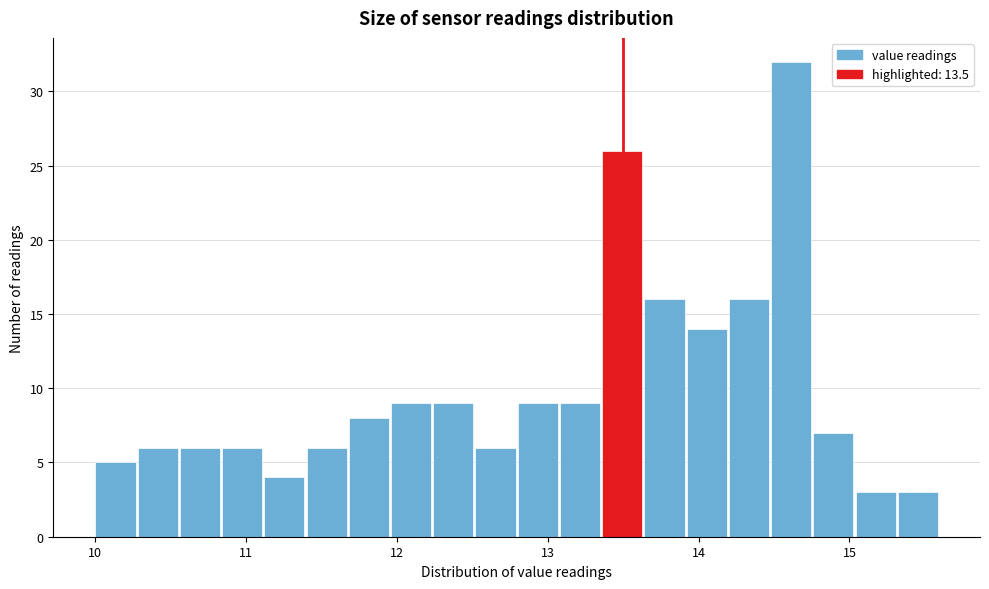

Around what value on the x-axis is the tallest bar? Give the approximate position of its centre, as read against the axis.

14.6